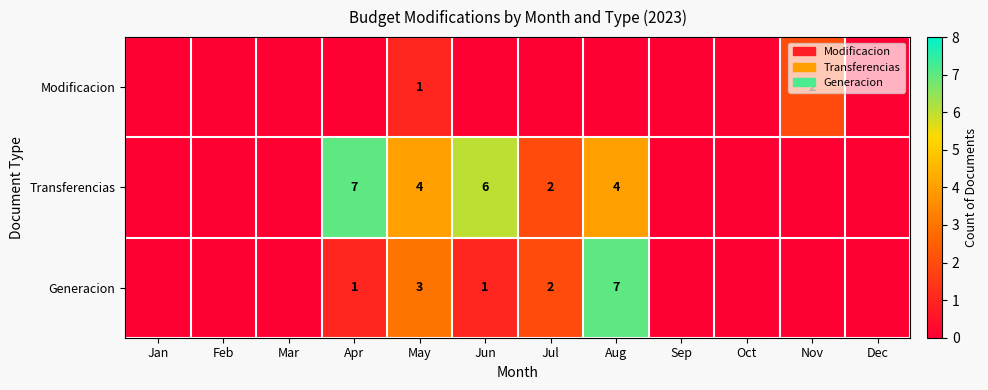

At how many categories does at least one series exceed 4?

3